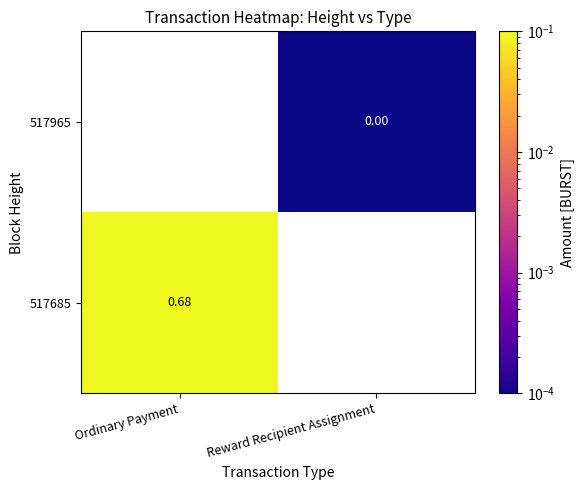

Is the value of 517685 at Ordinary Payment greater than the value of 517965 at Reward Recipient Assignment?

Yes